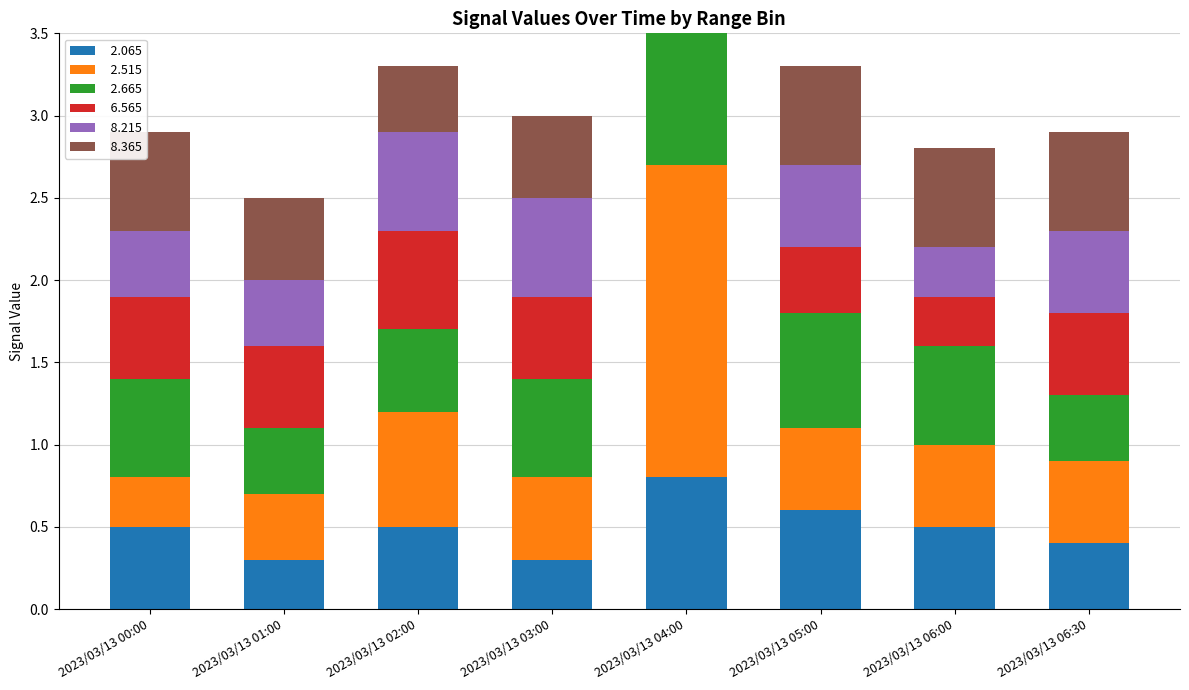

Reading left to right, transcribe all the data shown in this chart.

  2.065: 0.5	0.3	0.5	0.3	0.8	0.6	0.5	0.4
  2.515: 0.3	0.4	0.7	0.5	1.9	0.5	0.5	0.5
  2.665: 0.6	0.4	0.5	0.6	1.9	0.7	0.6	0.4
  6.565: 0.5	0.5	0.6	0.5	0.6	0.4	0.3	0.5
  8.215: 0.4	0.4	0.6	0.6	0.8	0.5	0.3	0.5
  8.365: 0.6	0.5	0.4	0.5	0.6	0.6	0.6	0.6